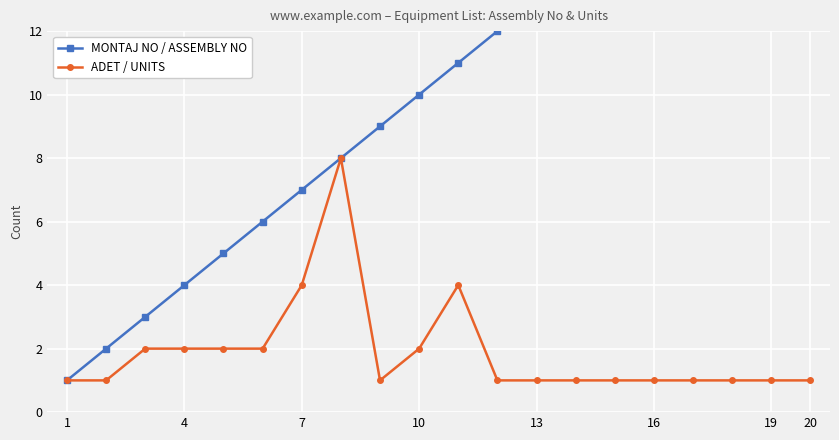

Which series has the largest total across all categories?

MONTAJ NO / ASSEMBLY NO